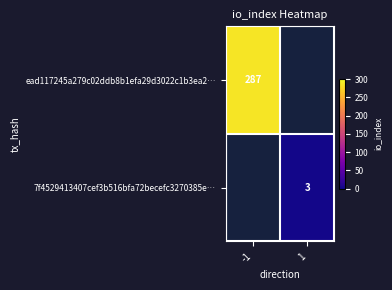

True or false: ead117245a279c02ddb8b1efa29d3022c1b3ea2… has a value of 159 at -1.

False